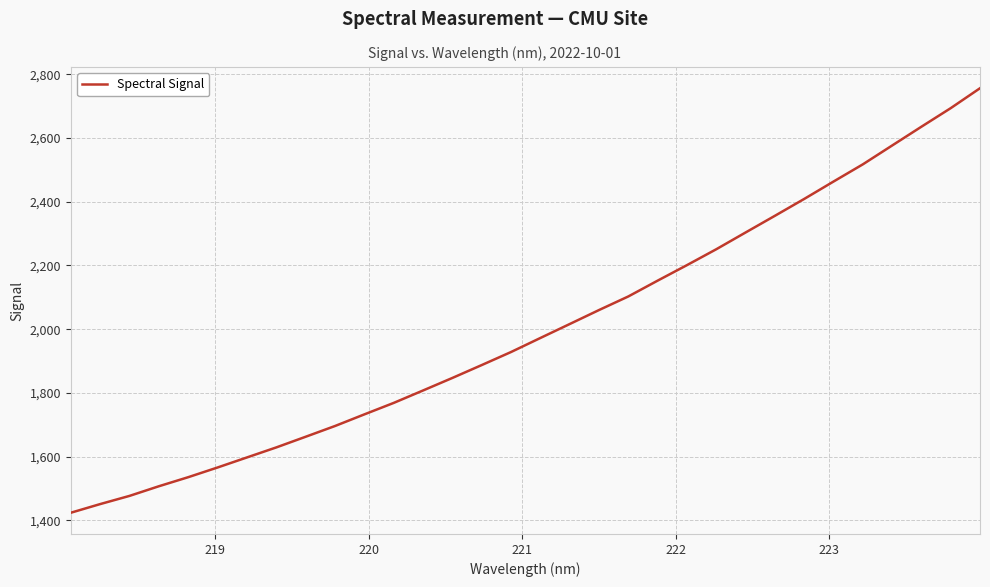

What is the maximum value shown in the chart?

2756.6